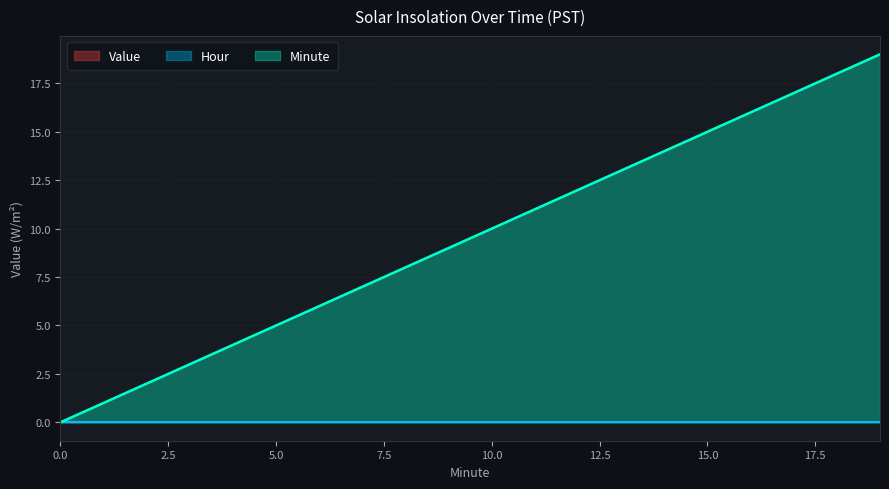

The value of Minute at 16 is 7. True or false?

False